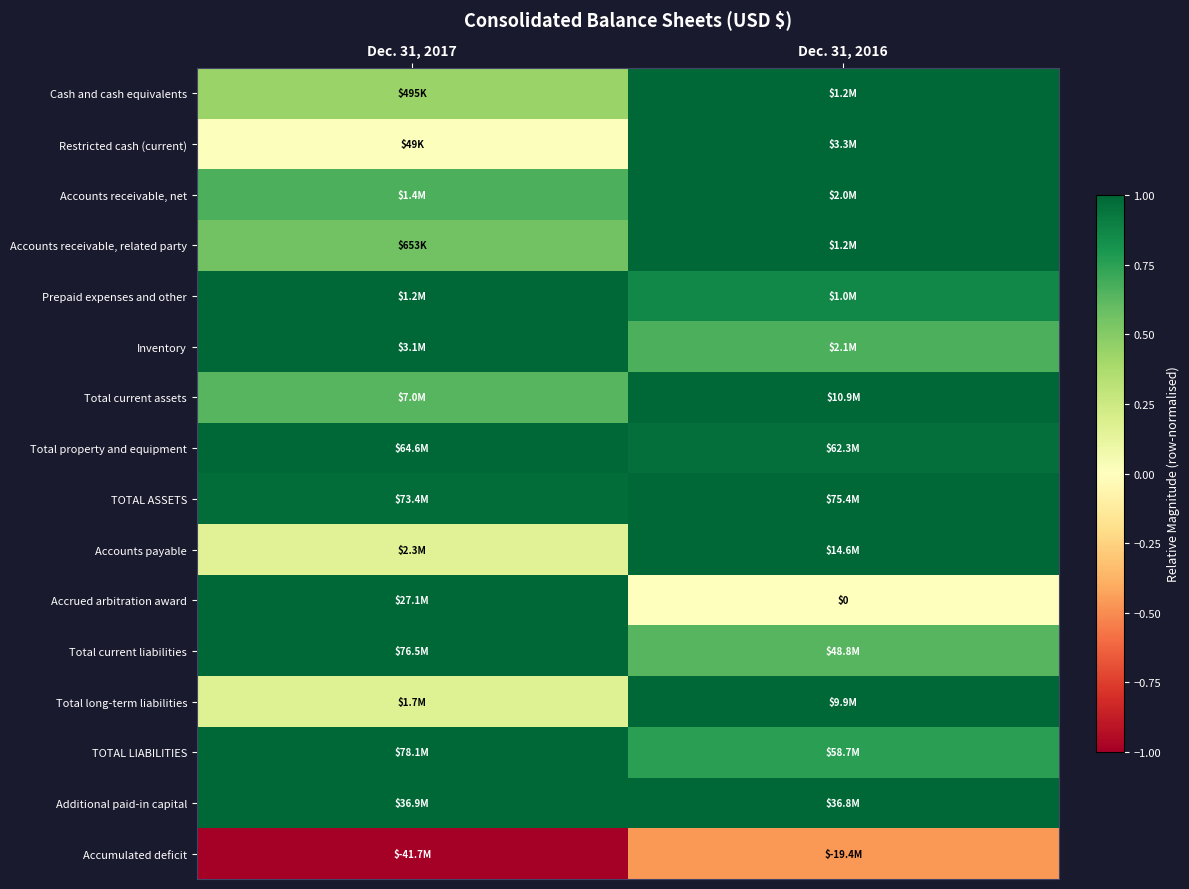

At how many categories does at least one series exceed 0?

2